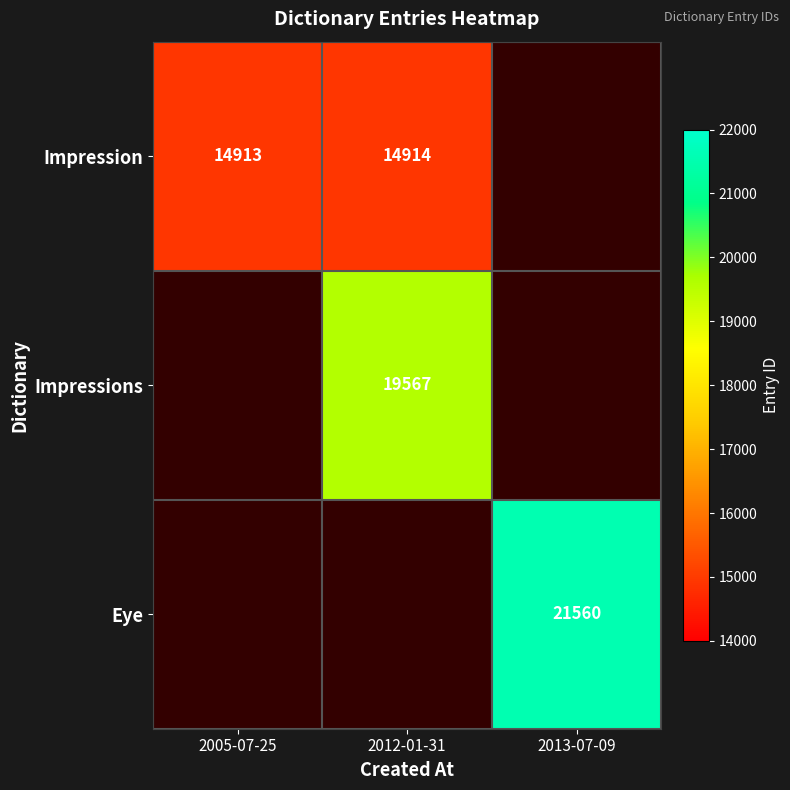

The Impressions series shows 19567 at 2012-01-31. True or false?

True